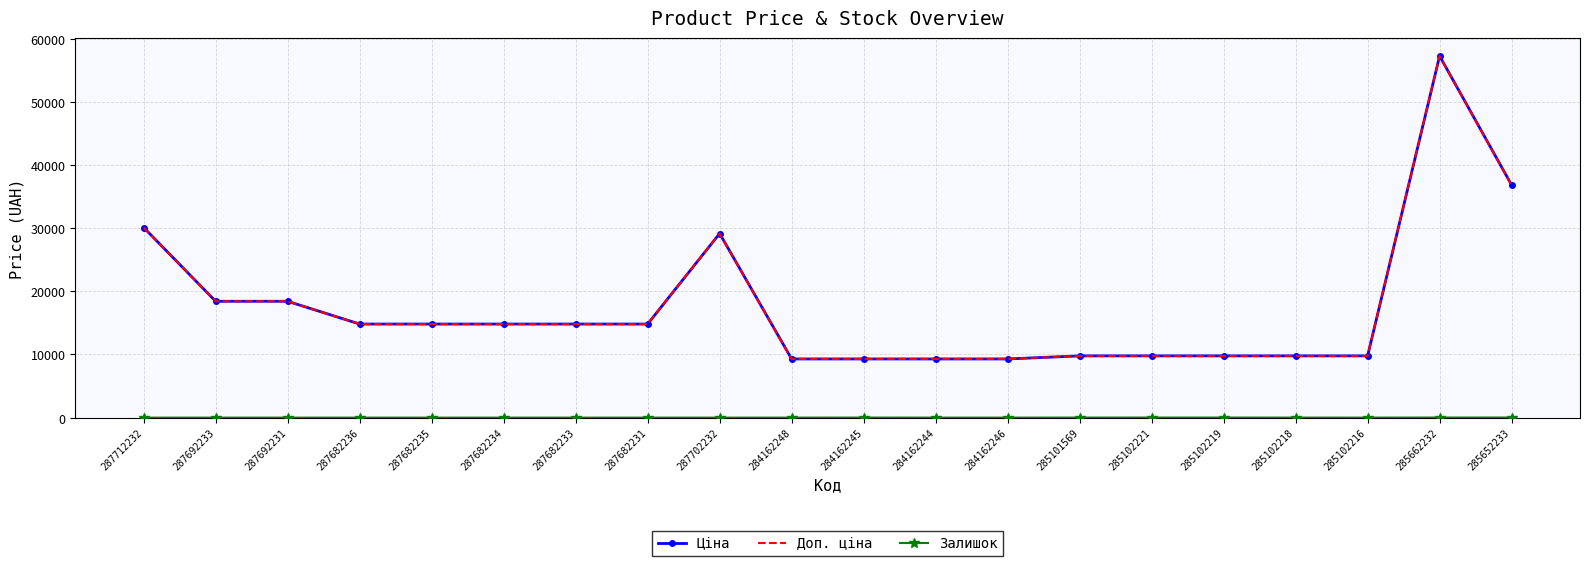

Which label corresponds to the largest value in the chart?

285662232